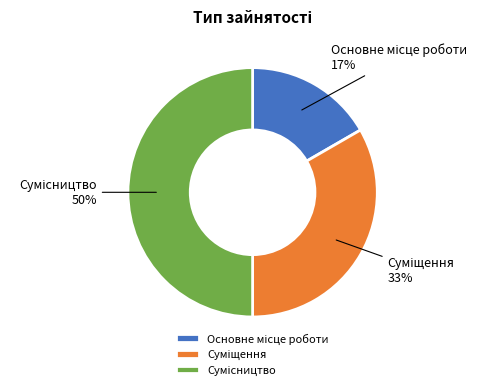

To the nearest percent, what is the difference between the largest and smallest slice percentages?

33%